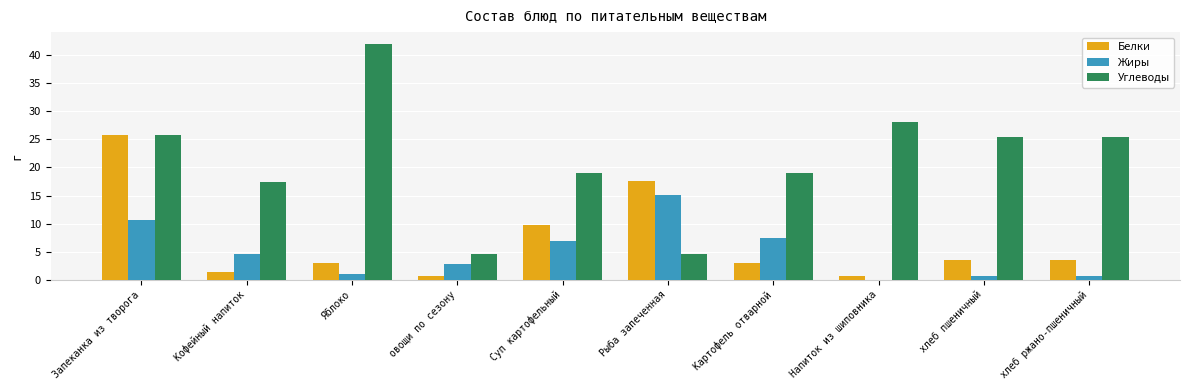

Between овощи по сезону and хлеб ржано-пшеничный, which series saw the biggest shift?

Углеводы